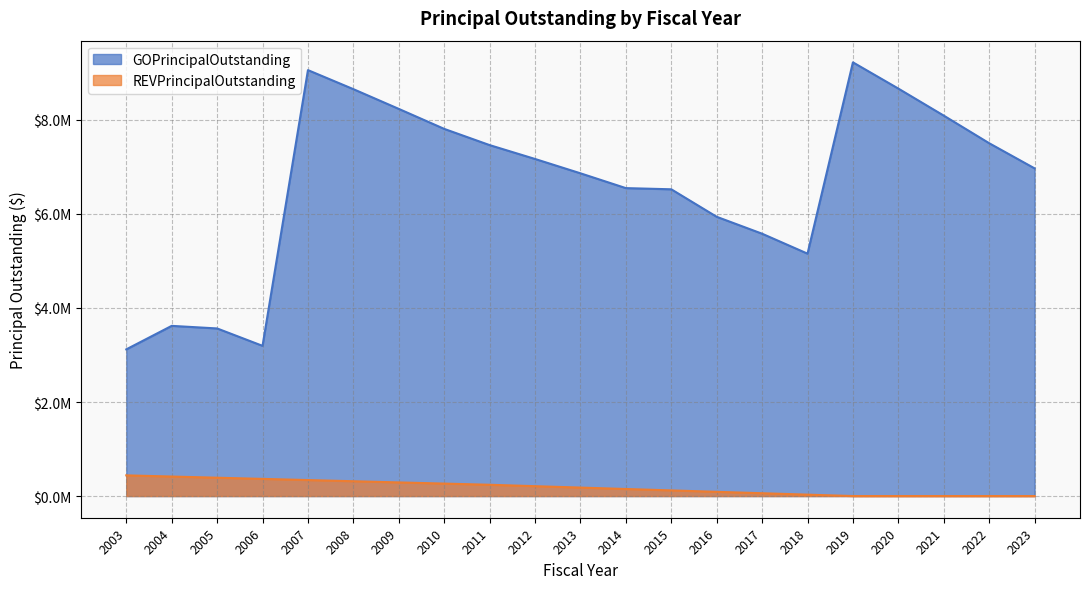

Which series changed the most between 2004 and 2014?

GOPrincipalOutstanding